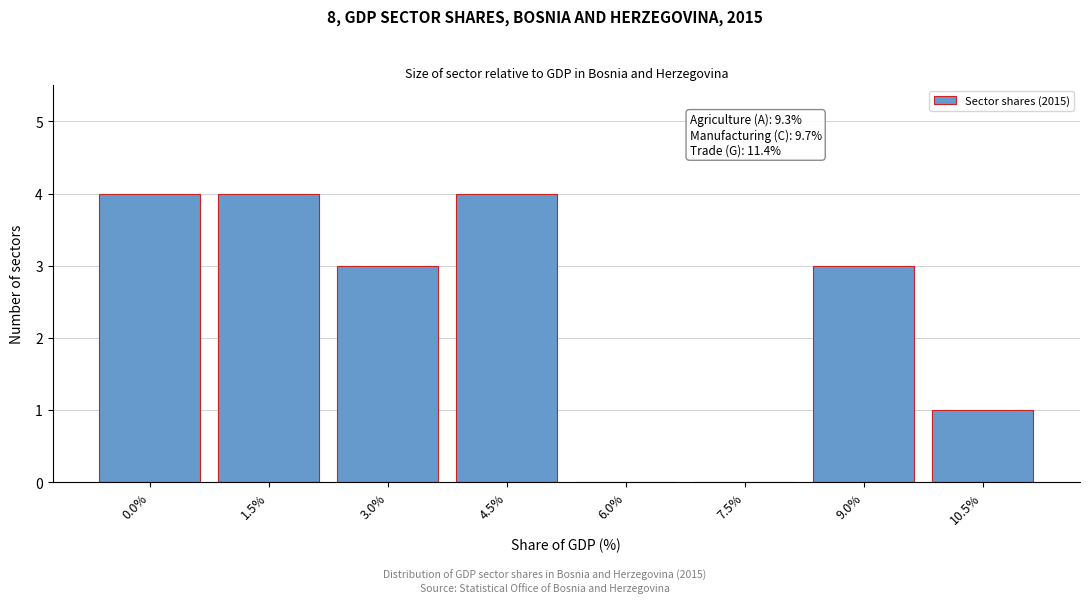

Reading left to right, what are all the values shown in this chart?

0.0%=4	1.5%=4	3.0%=3	4.5%=4	6.0%=0	7.5%=0	9.0%=3	10.5%=1